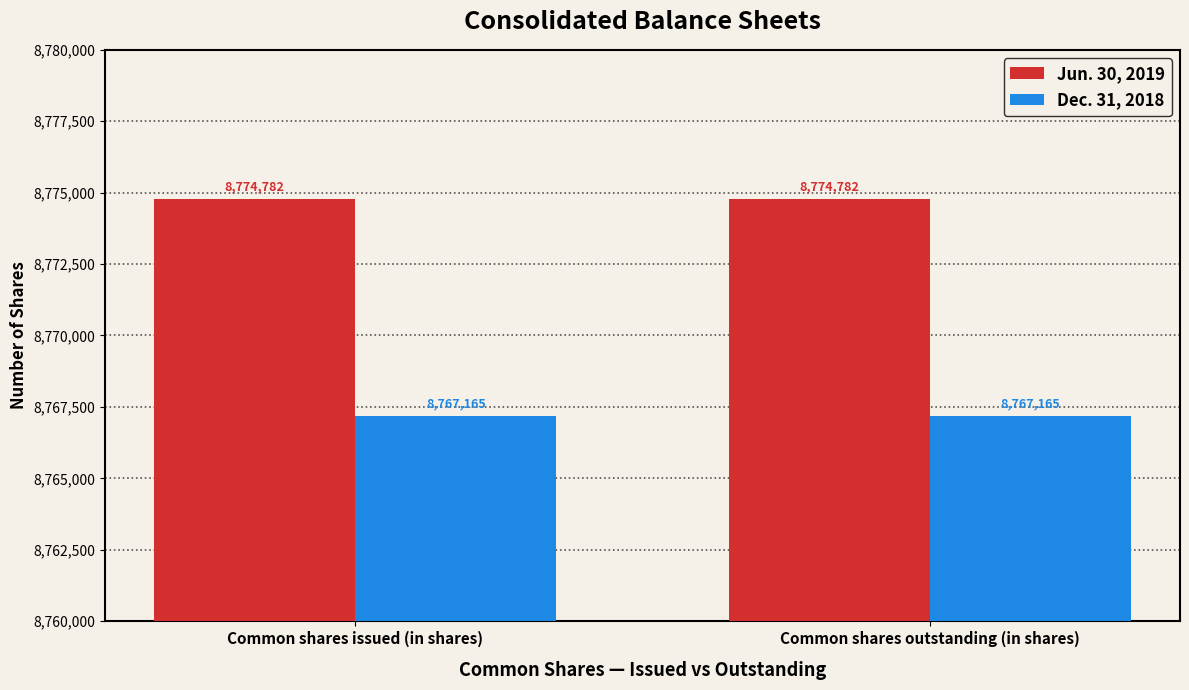

What is the average value of the Jun. 30, 2019 series?

8774782